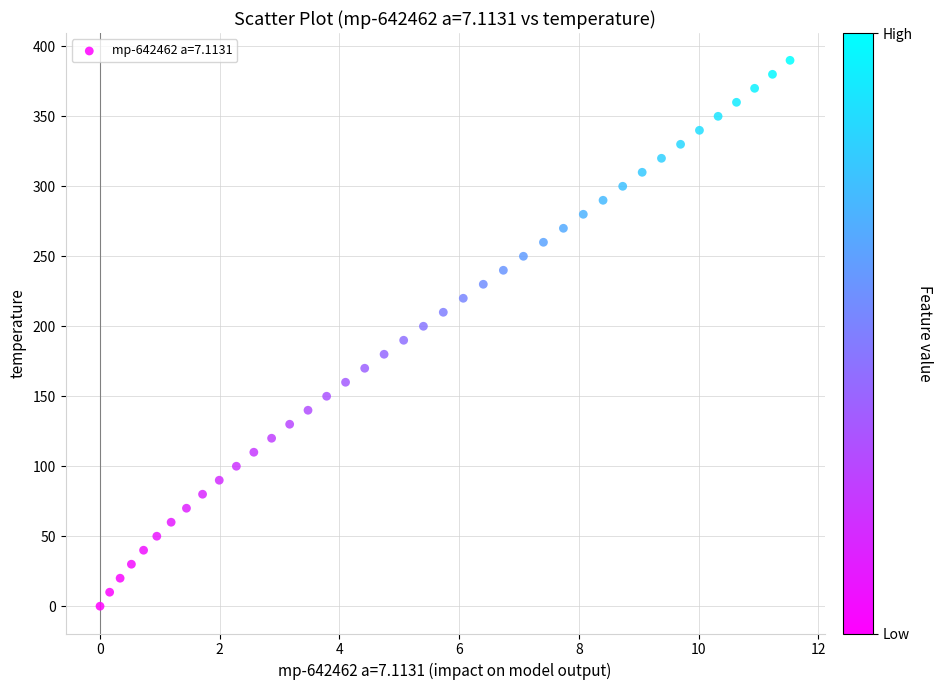

What is the range of Y values (max minus min)?

390